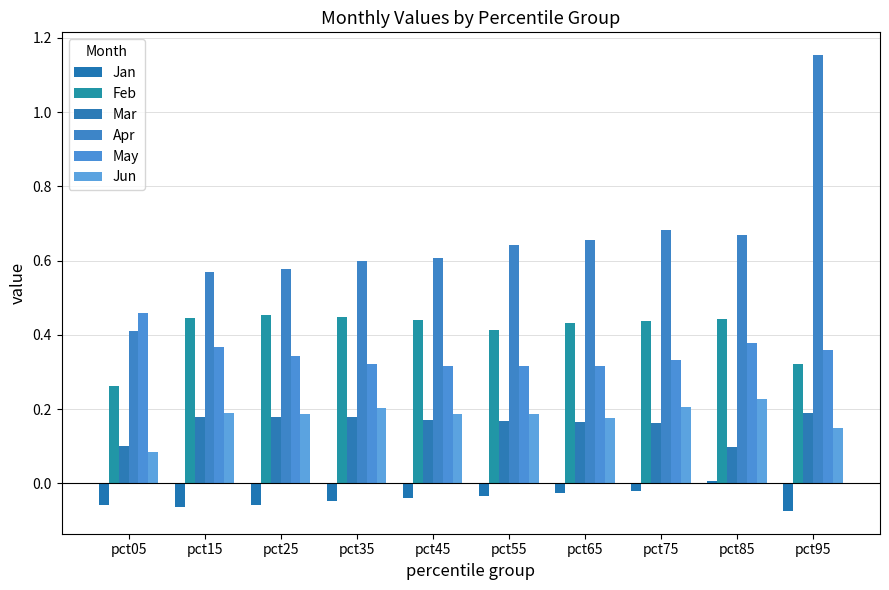

Which has a higher value, pct95 or pct65?

pct65